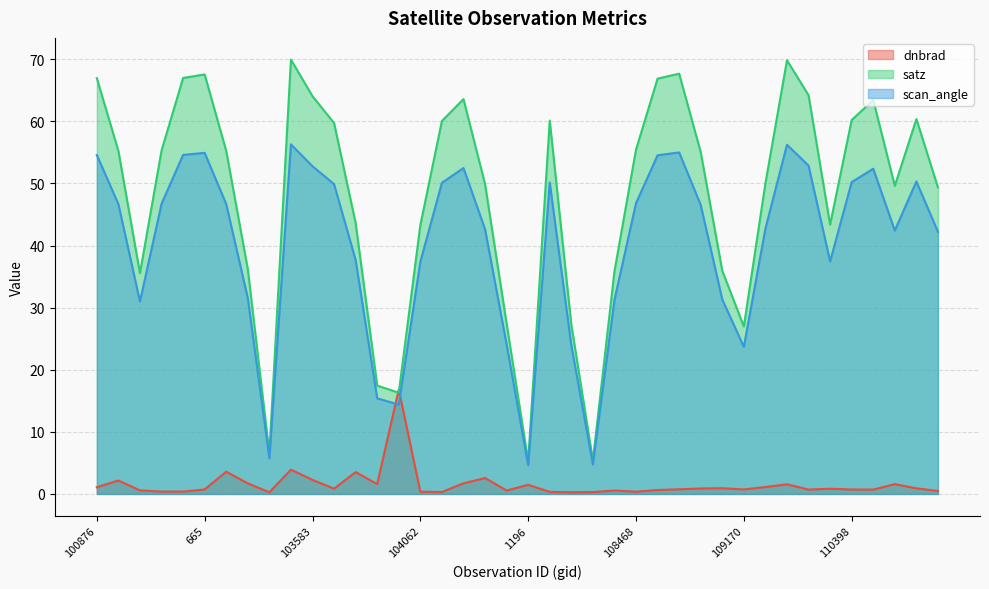

How many distinct data groups are displayed?

3